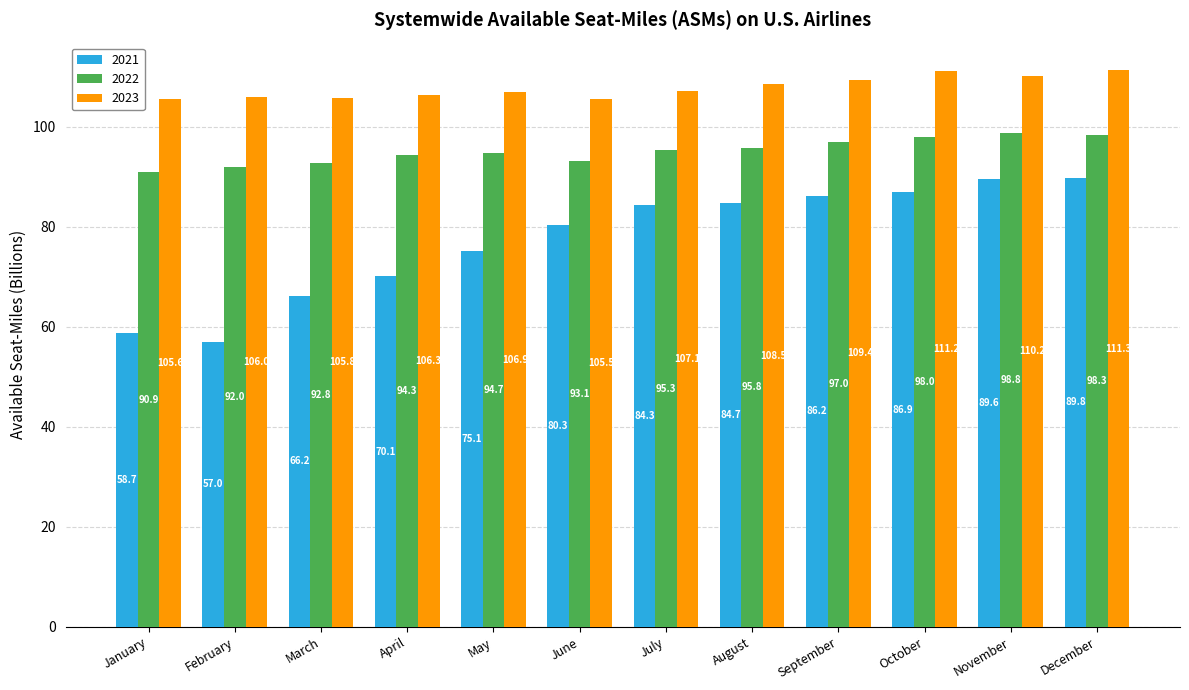

What is the value of the 2021 bar at the 6th from the left?

80.3